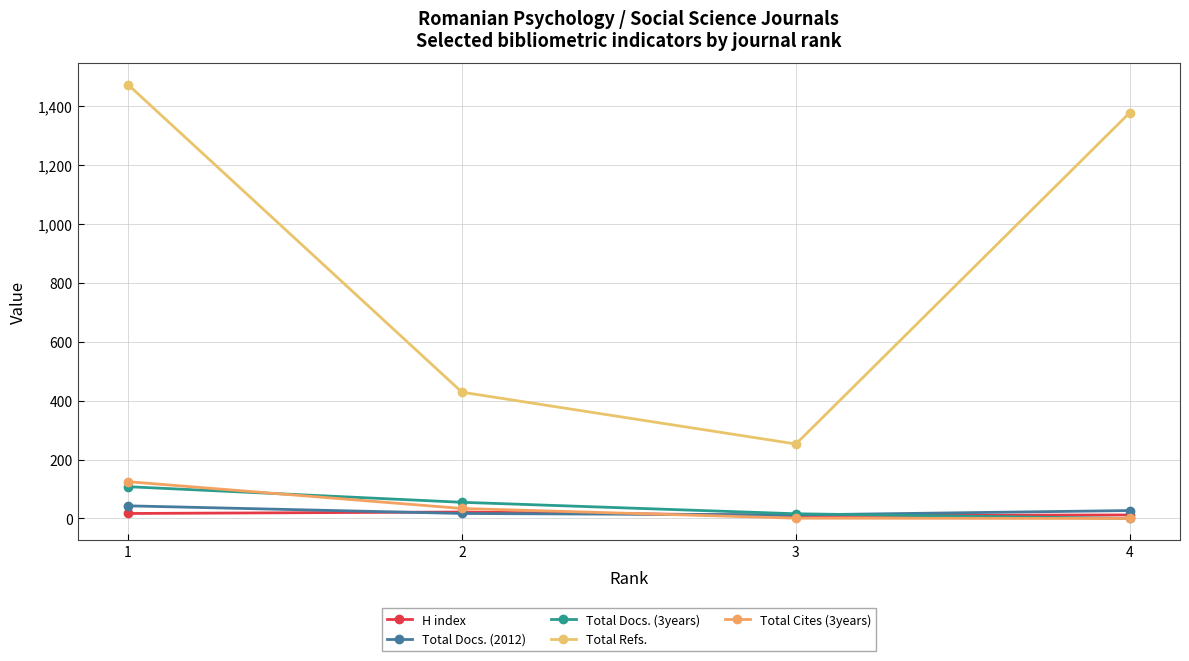

At how many categories does at least one series exceed 1261?

2